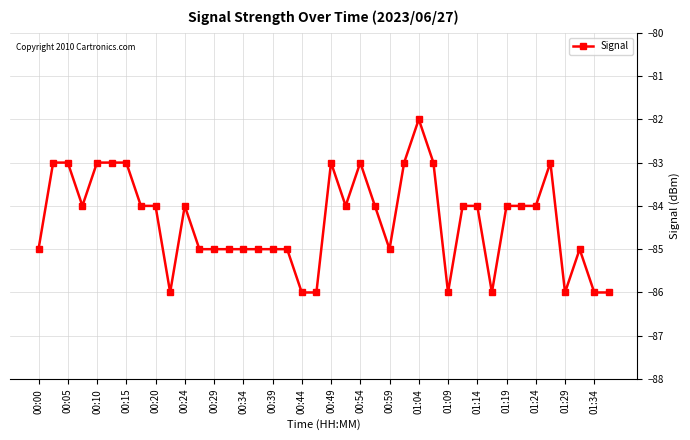

What is the difference between the second highest and second lowest values?

3